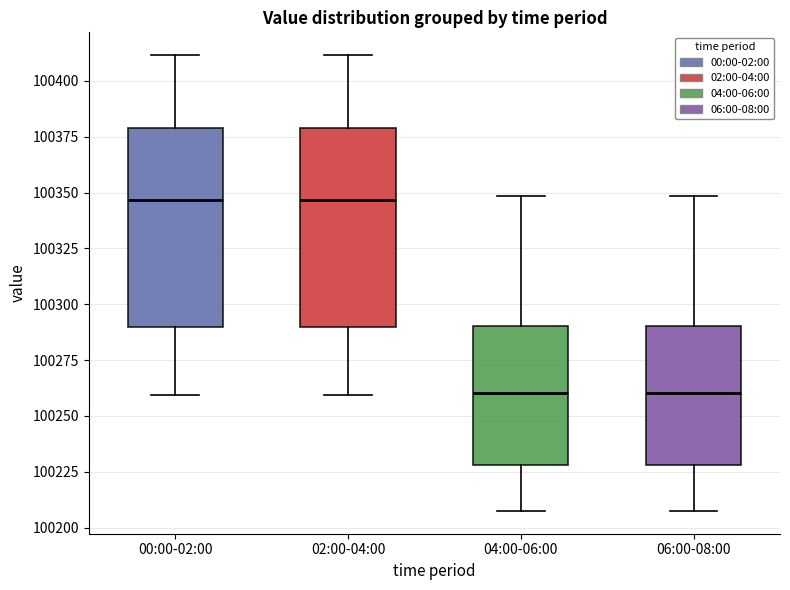

Reading left to right, transcribe this box plot: for each box, give where its median line is, the range the box spans, and where its two whiskers end, as read against the y-axis. The values are not printed on the chart, so give them approximately, as read against the axis.

00:00-02:00: median 100345, box 100290 to 100380, whiskers 100260 to 100410
02:00-04:00: median 100345, box 100290 to 100380, whiskers 100260 to 100410
04:00-06:00: median 100260, box 100230 to 100290, whiskers 100210 to 100350
06:00-08:00: median 100260, box 100230 to 100290, whiskers 100210 to 100350